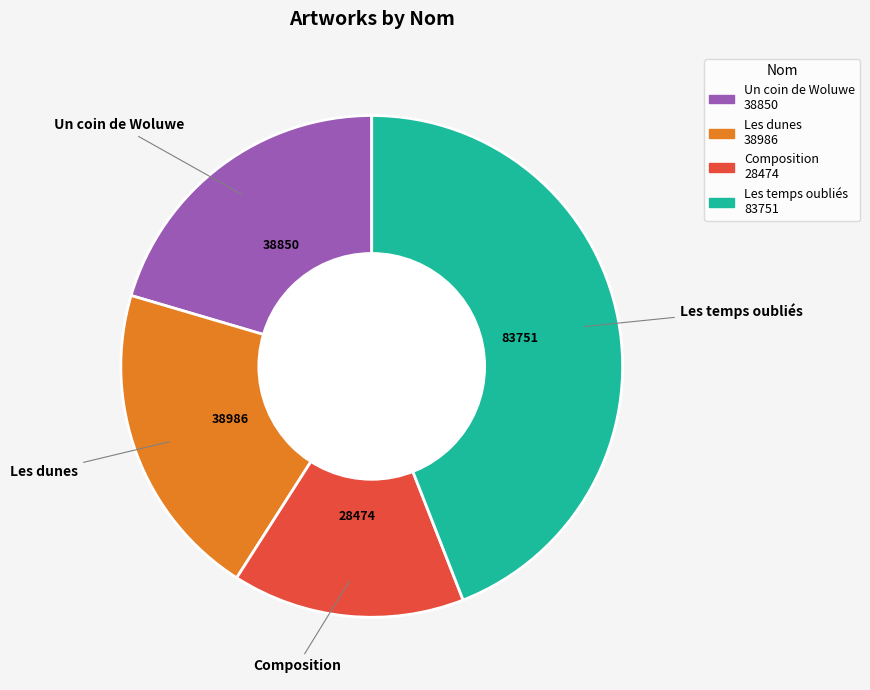

Do Un coin de Woluwe and Composition together represent more than half of the pie?

No